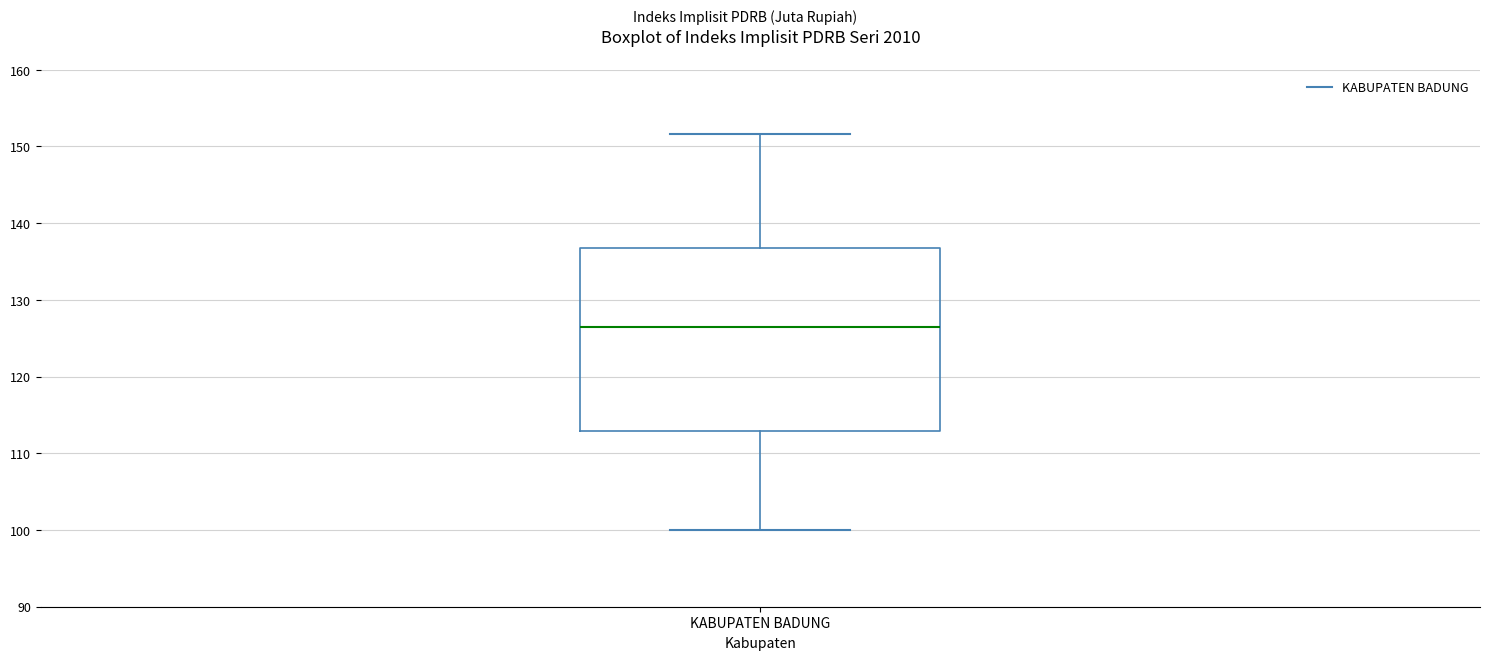

Where is the lower edge of the box for KABUPATEN BADUNG on the y-axis? The values are not printed on the chart, so give them approximately, as read against the axis.

113